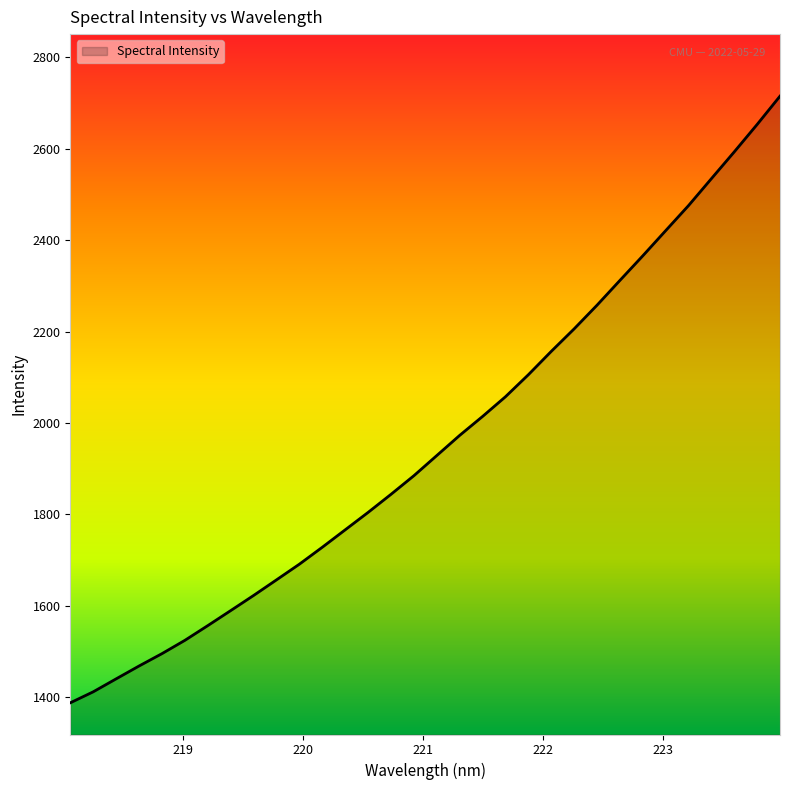

Reading left to right, what are all the values shown in this chart?

1387.3	1411.4	1439.8	1467.9	1495.0	1524.1	1556.3	1589.2	1622.3	1656.5	1690.8	1727.9	1766.0	1804.1	1843.7	1884.5	1928.6	1972.7	2014.1	2057.3	2105.5	2156.5	2205.8	2257.6	2311.8	2365.6	2420.7	2475.7	2534.6	2593.2	2653.2	2715.2